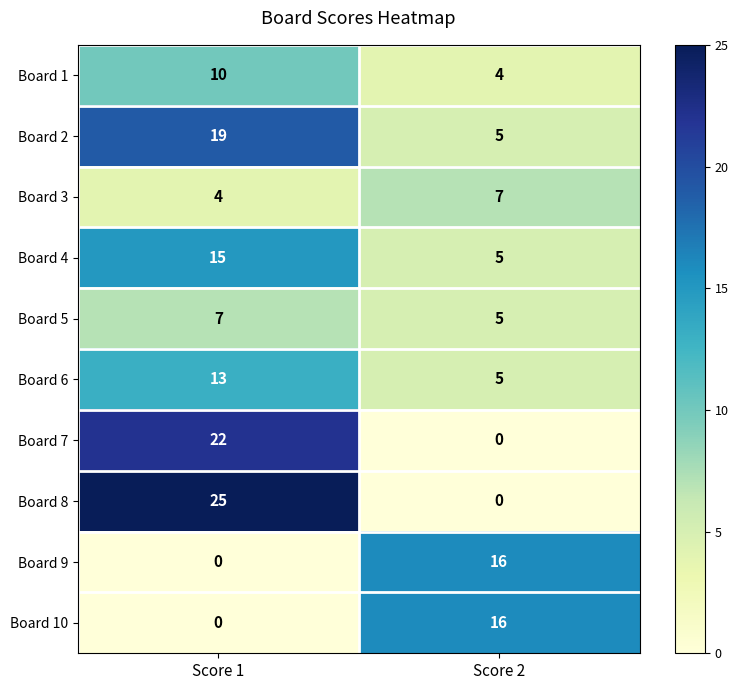

Which category has the lowest value in the Board 1 series?

Score 2